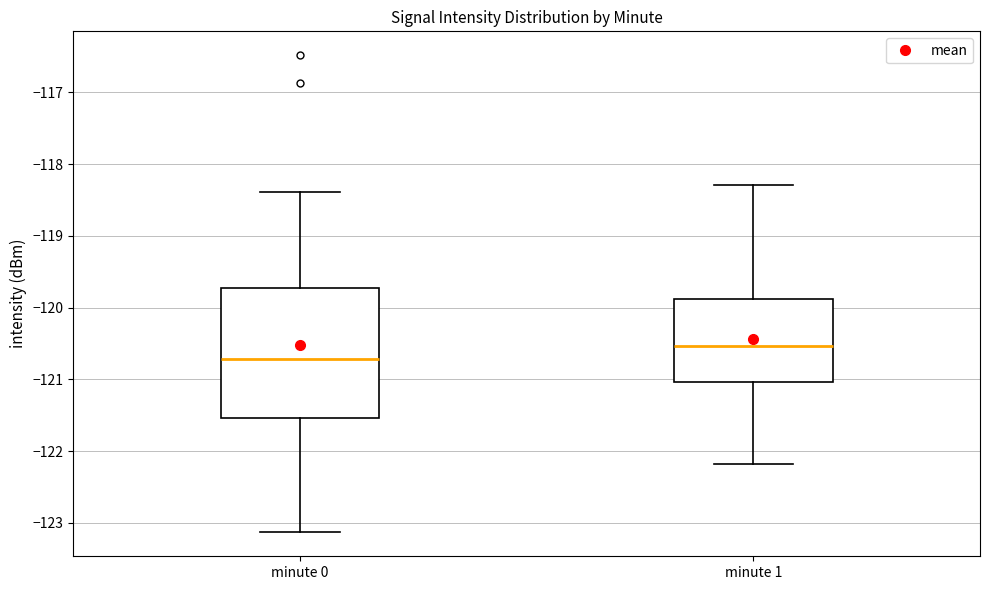

Reading left to right, transcribe this box plot: for each box, give where its median line is, the range the box spans, and where its two whiskers end, as read against the y-axis. The values are not printed on the chart, so give them approximately, as read against the axis.

minute 0: median -120.7, box -121.5 to -119.7, whiskers -123.1 to -118.4
minute 1: median -120.5, box -121.0 to -119.9, whiskers -122.2 to -118.3